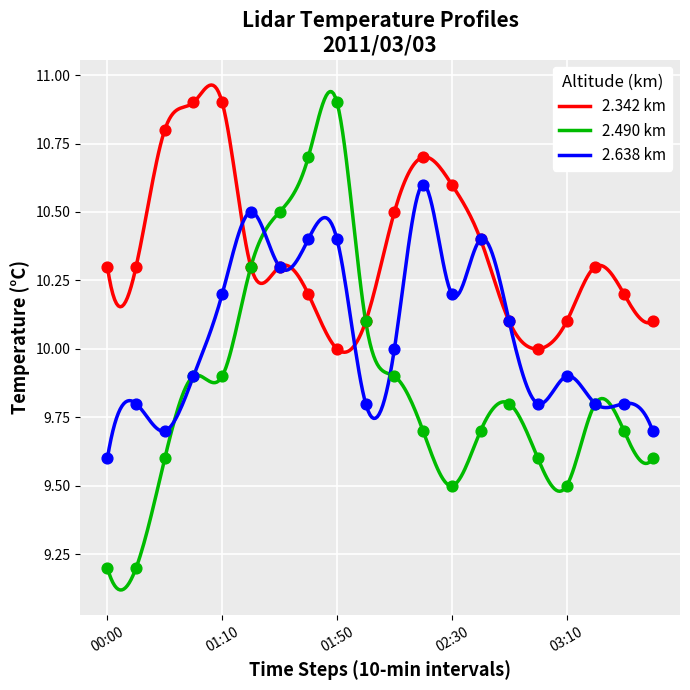

At how many categories does at least one series exceed 9?

20